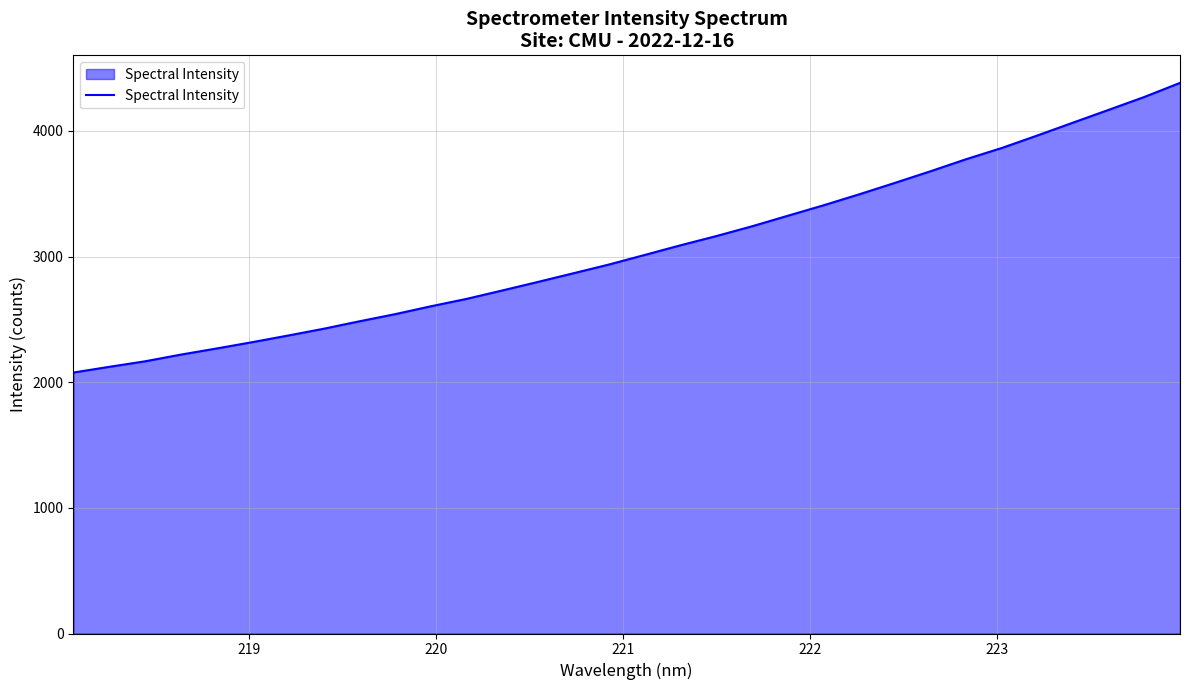

What is the smallest value displayed?

2077.0